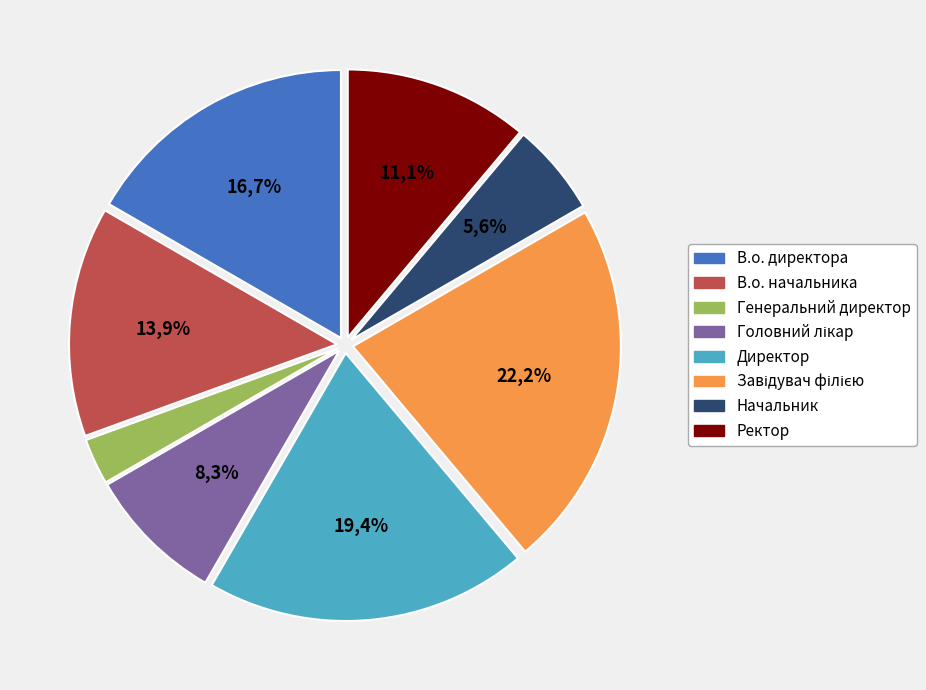

How many segments does this pie chart have?

8